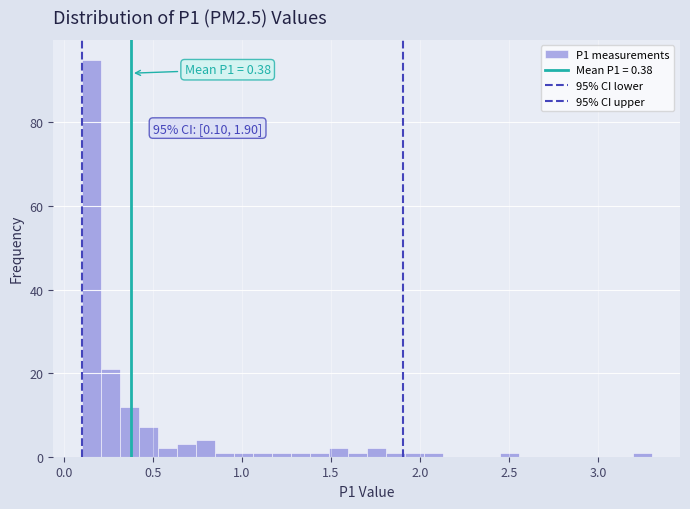

Read against the x-axis, roughly where is the centre of the tallest bar?

0.15